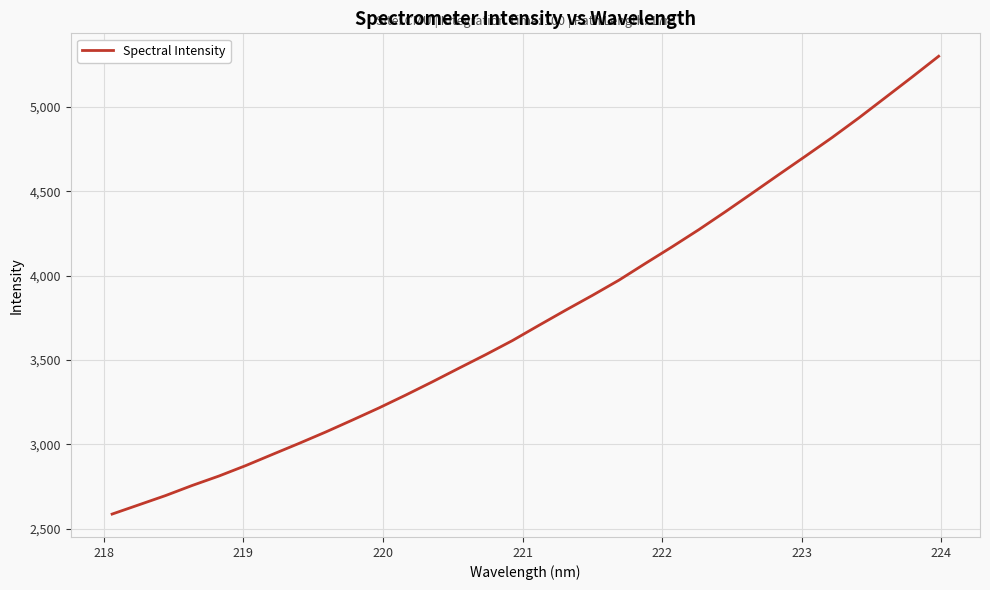

Does the chart have visible grid lines?

Yes